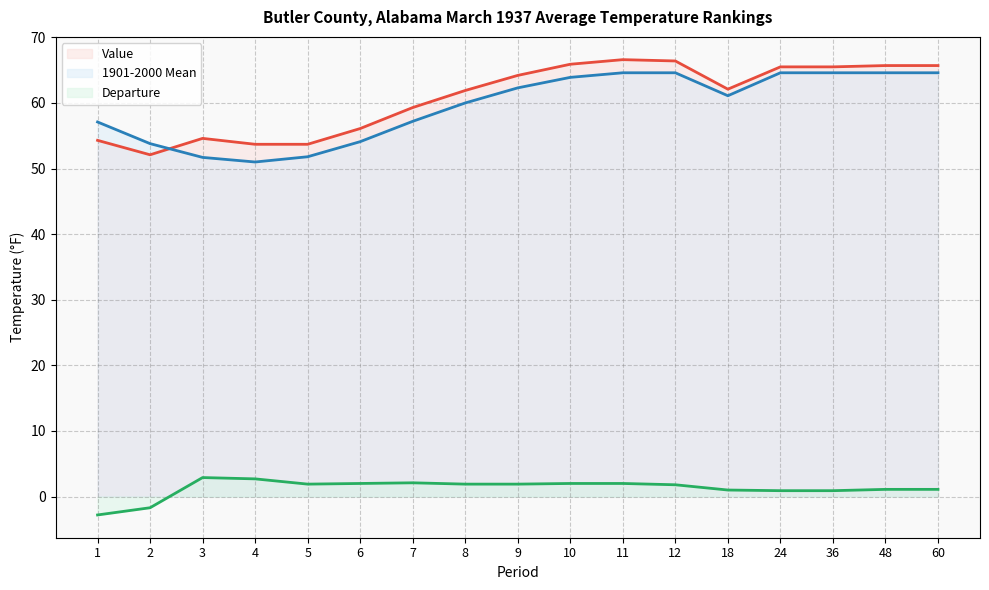

What is the total value across all series at 5?

107.4